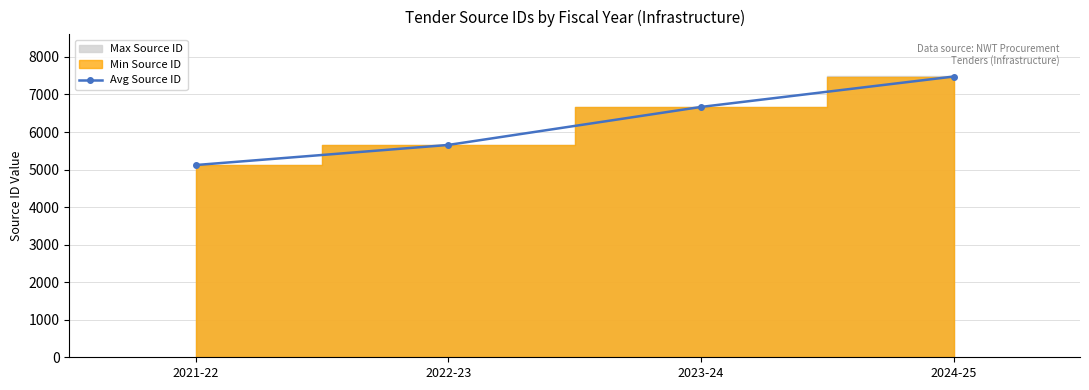

Reading right to left, transcribe all the data shown in this chart.

2024-25=7478	2023-24=6668	2022-23=5656	2021-22=5120